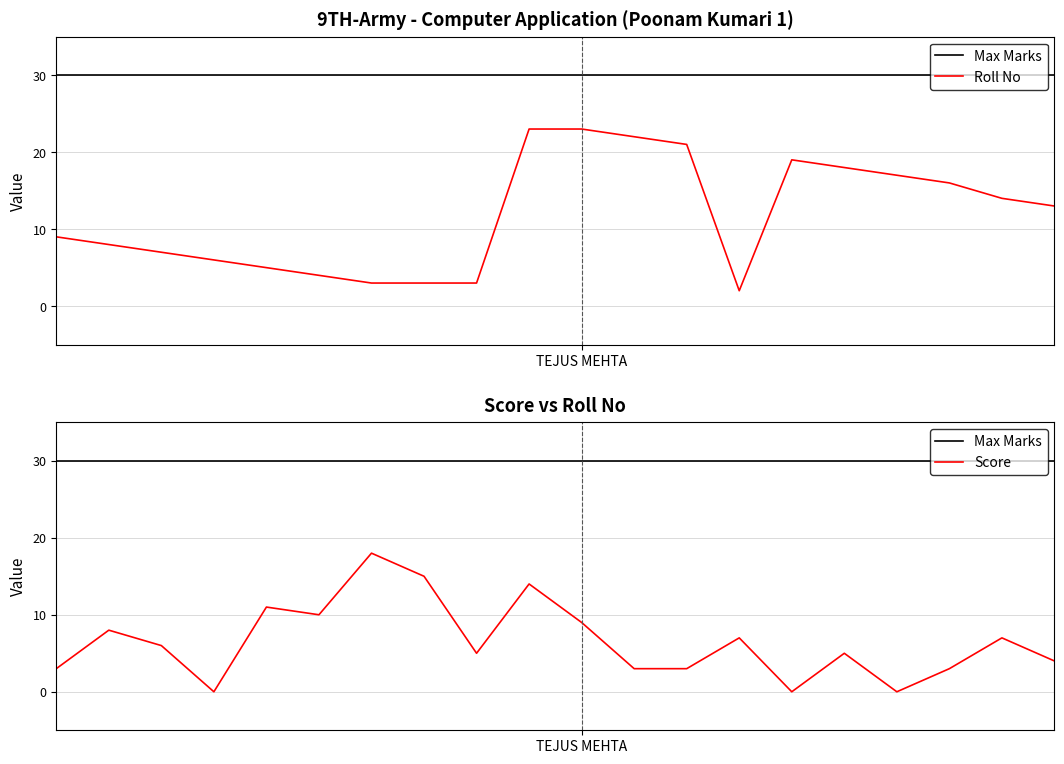

At which category is the sum across all series the highest?

9